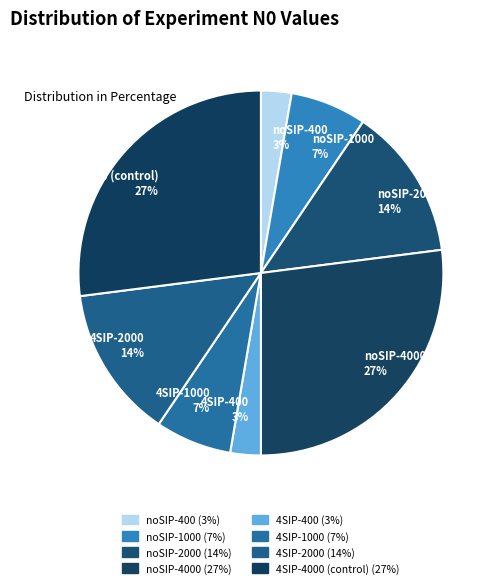

How many slices are in this pie chart?

8